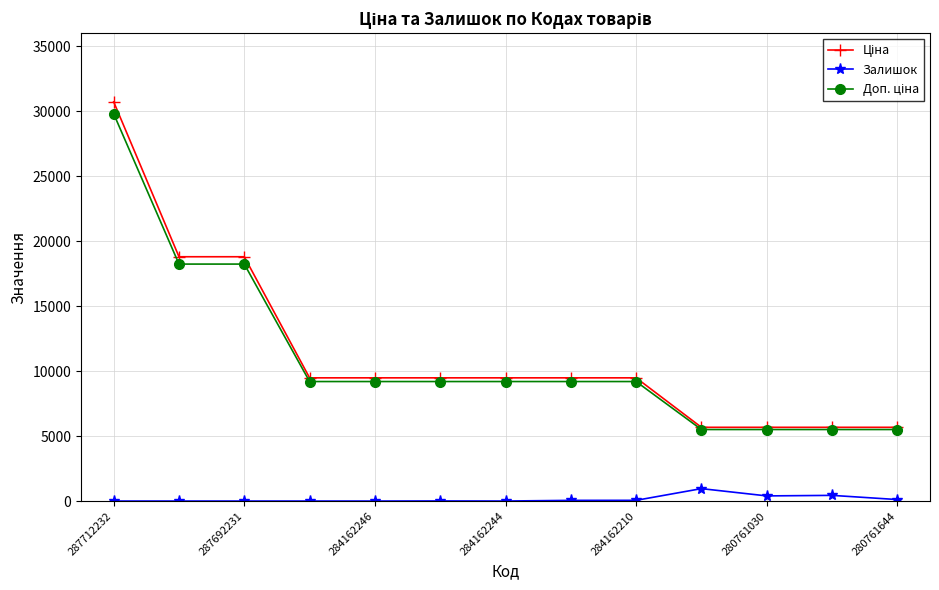

At how many categories does at least one series exceed 8247?

9